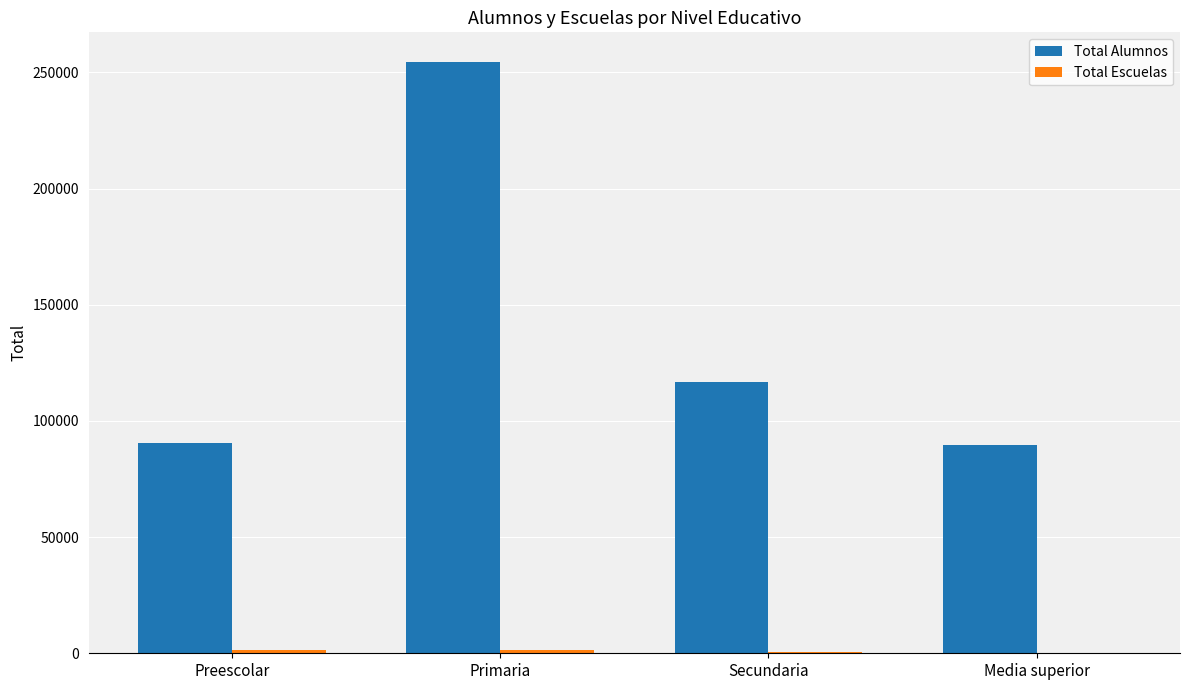

What is the greatest value displayed?

254548